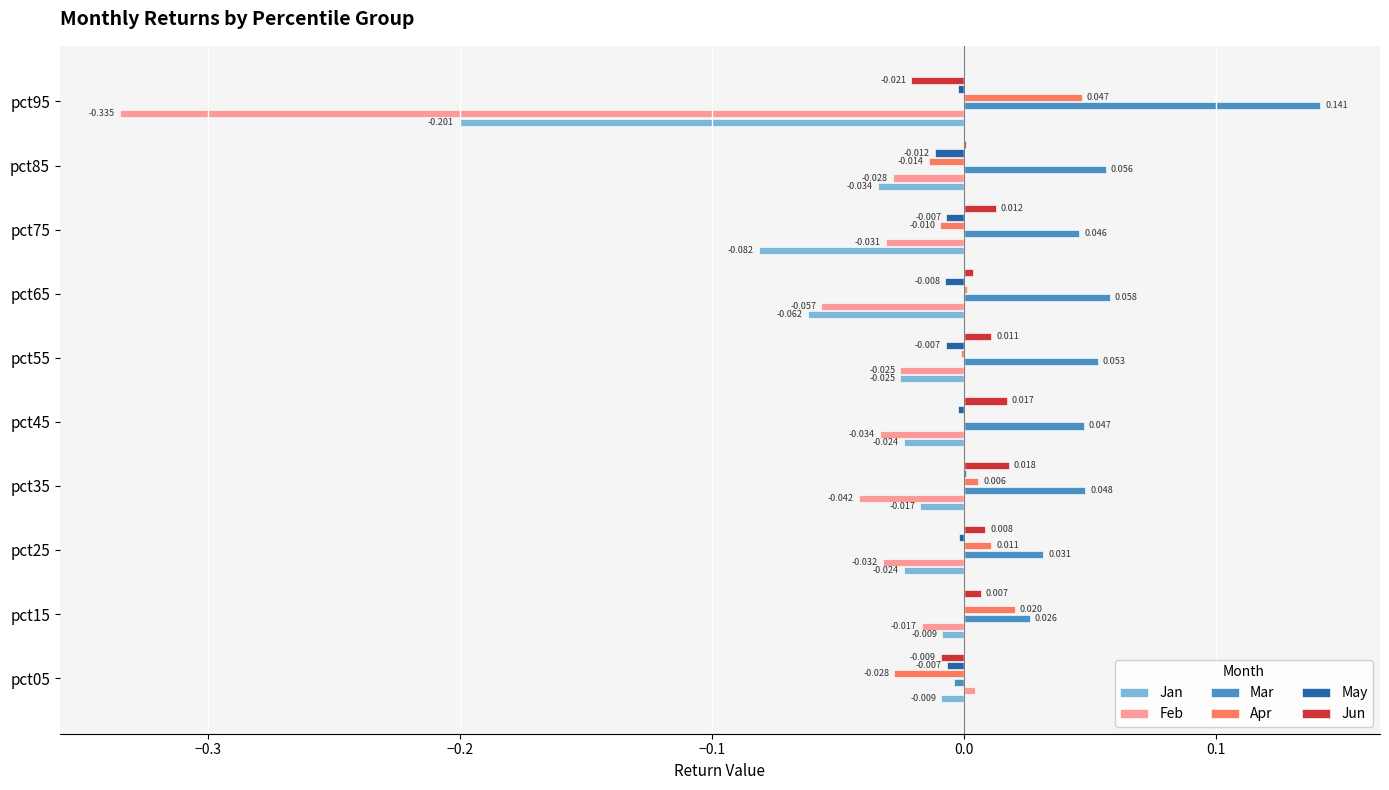

Which series changed the most between pct55 and pct95?

Feb